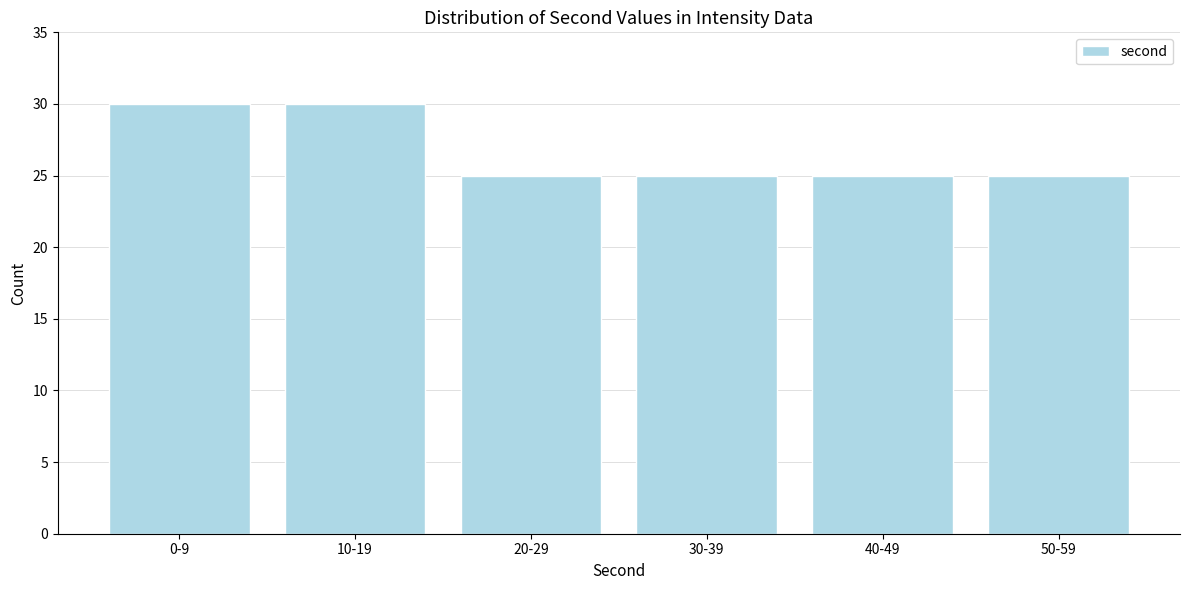

Reading left to right, list all the values displayed in this chart.

30	30	25	25	25	25